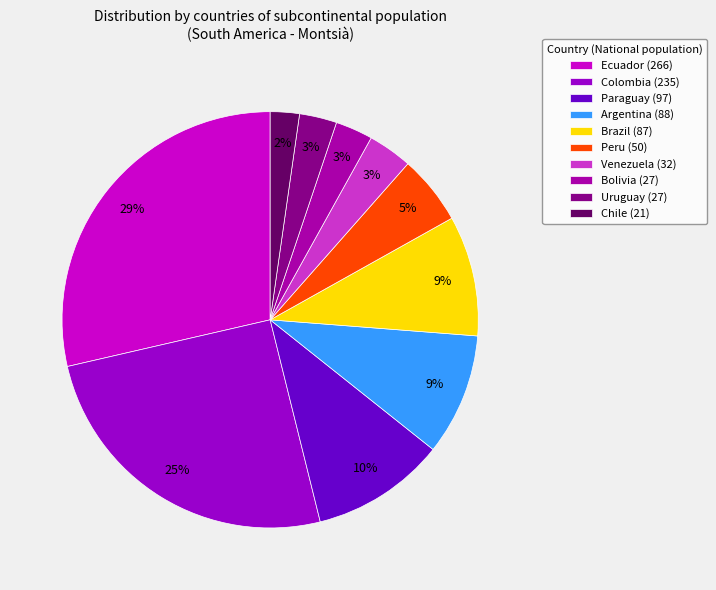

Is the sum of Ecuador and Colombia greater than half?

Yes